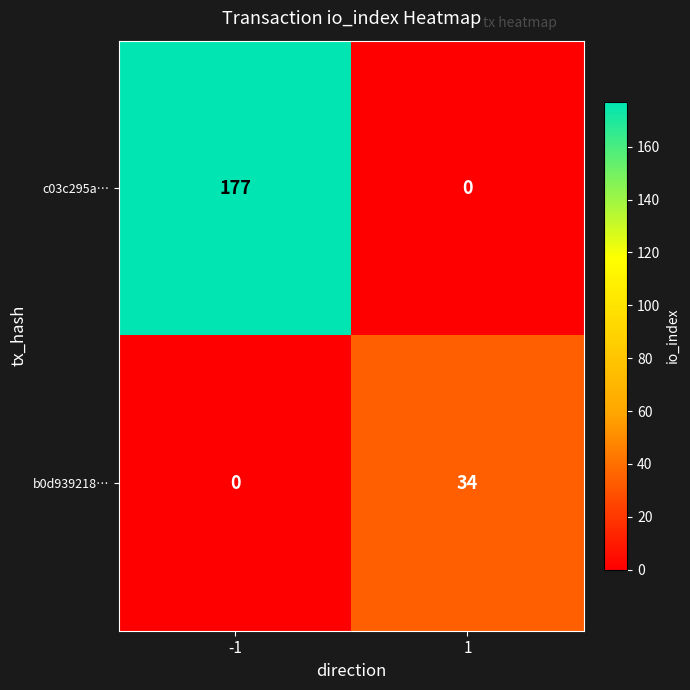

Which series has the largest total across all categories?

c03c295a…